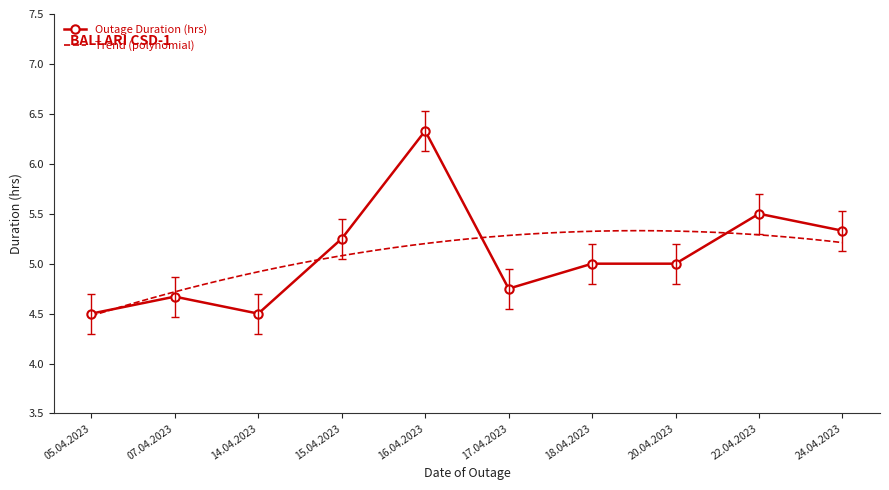

How many data points does each series have?

10